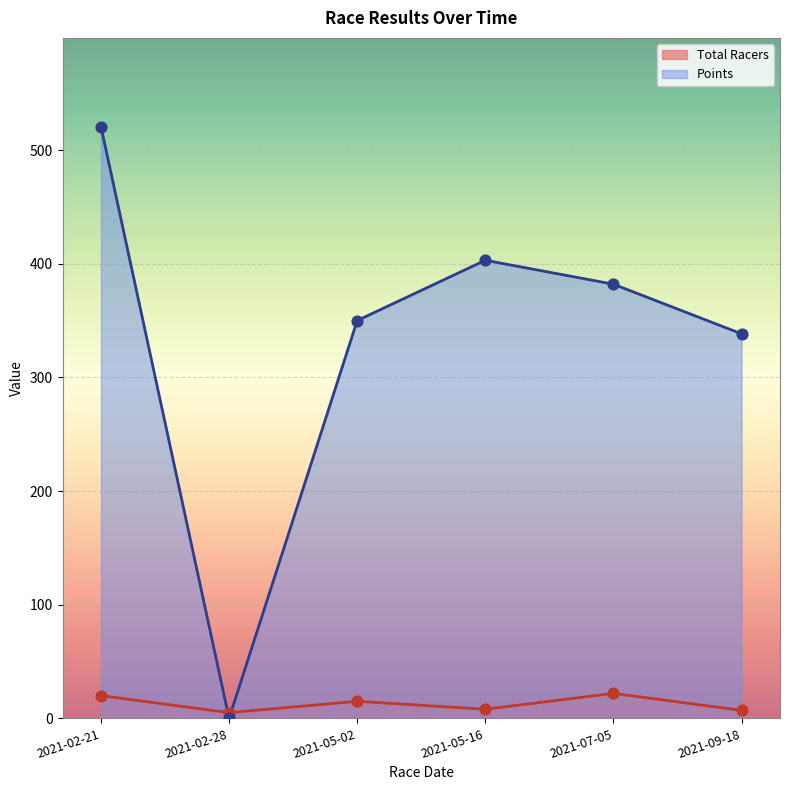

At which category is the sum across all series the highest?

2021-02-21